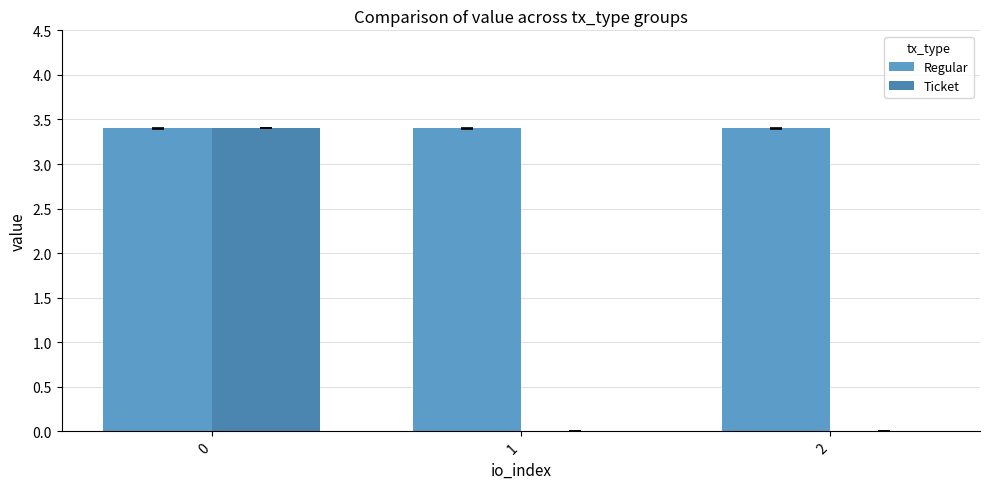

How many groups of bars are there?

3